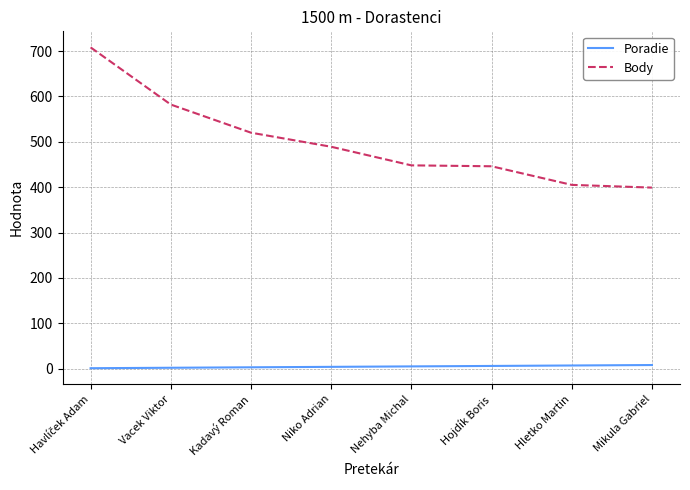

Which series has the largest range (max minus min)?

Body